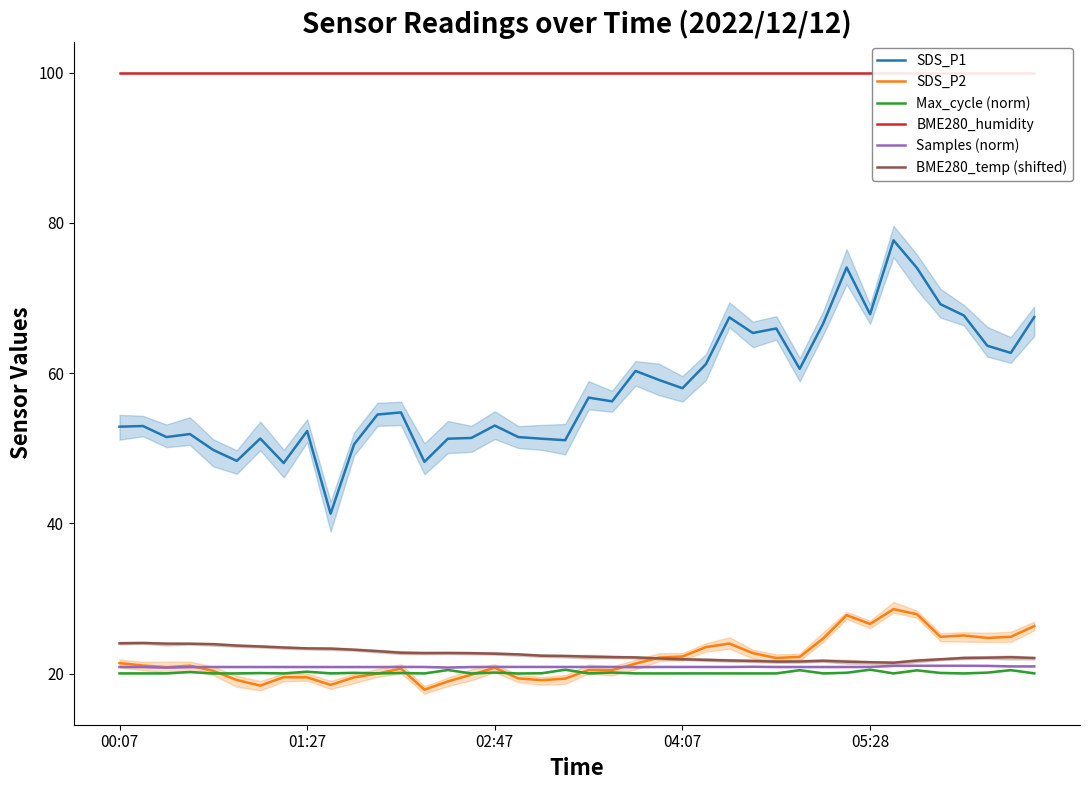

Is it true that SDS_P1 equals 12.4 at 19?

False